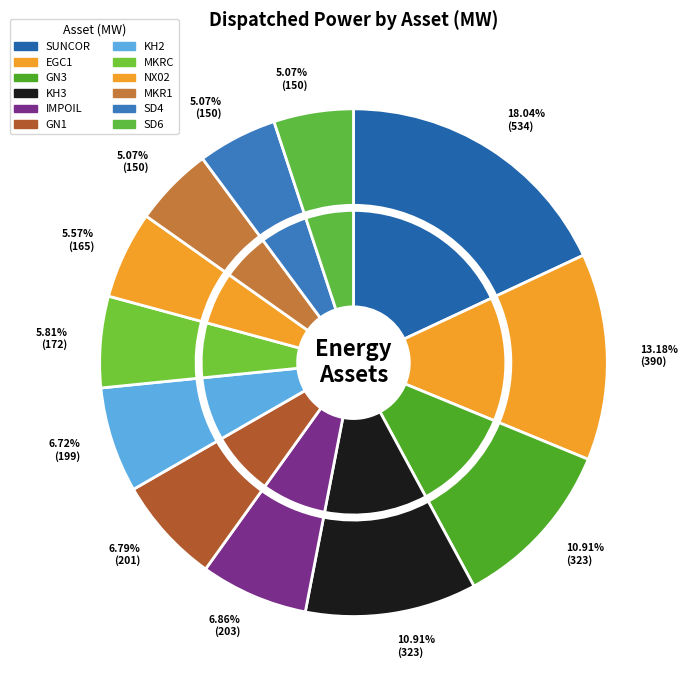

To the nearest percent, what is the difference between the largest and smallest slice percentages?

13%